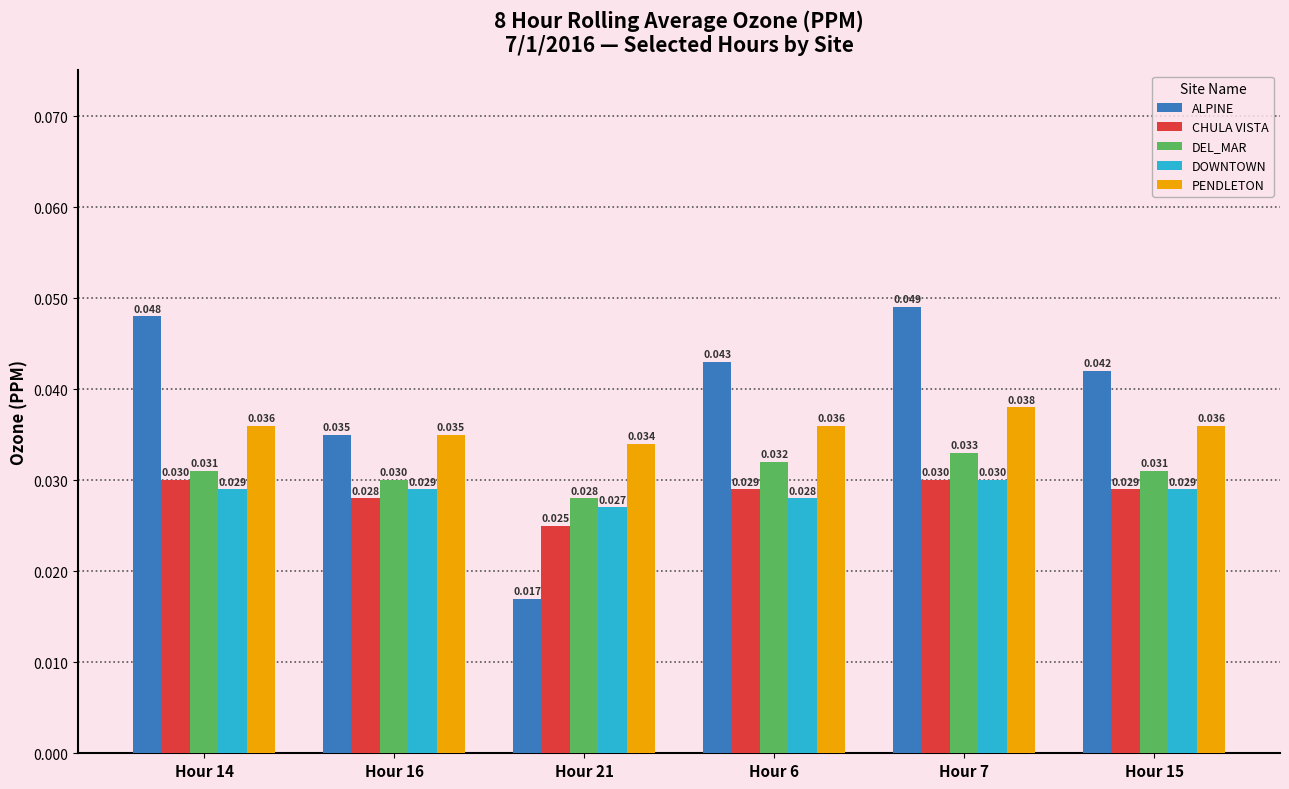

Which series has the widest spread of values?

ALPINE